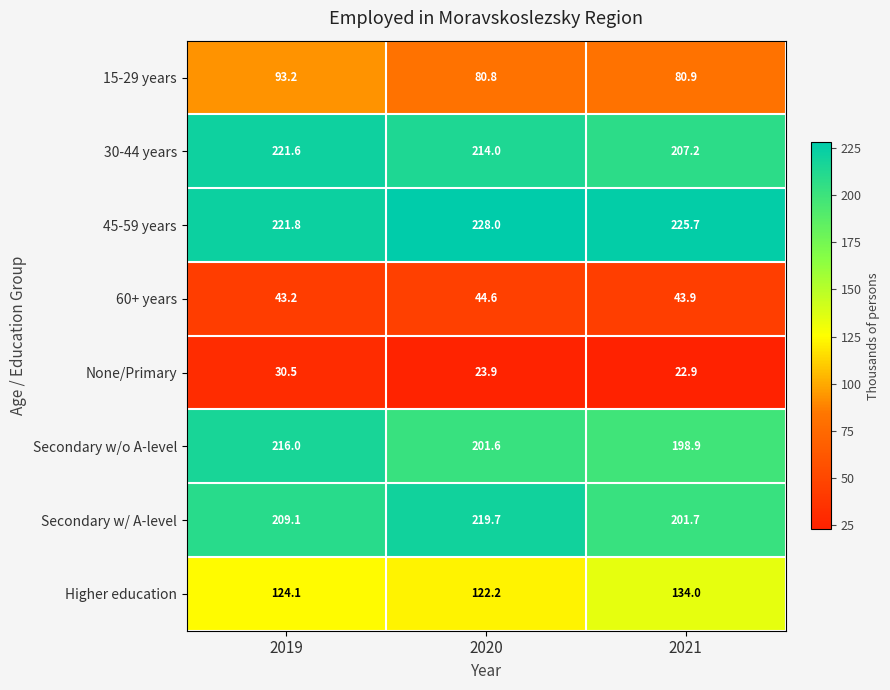

The 15-29 years series shows 55.8 at 2020. True or false?

False